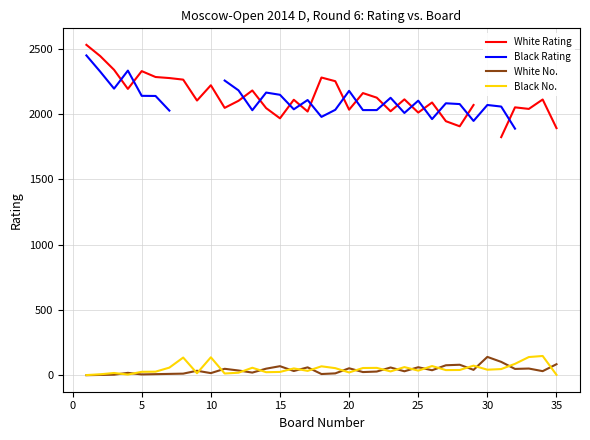

What is the maximum value for White No.?

141